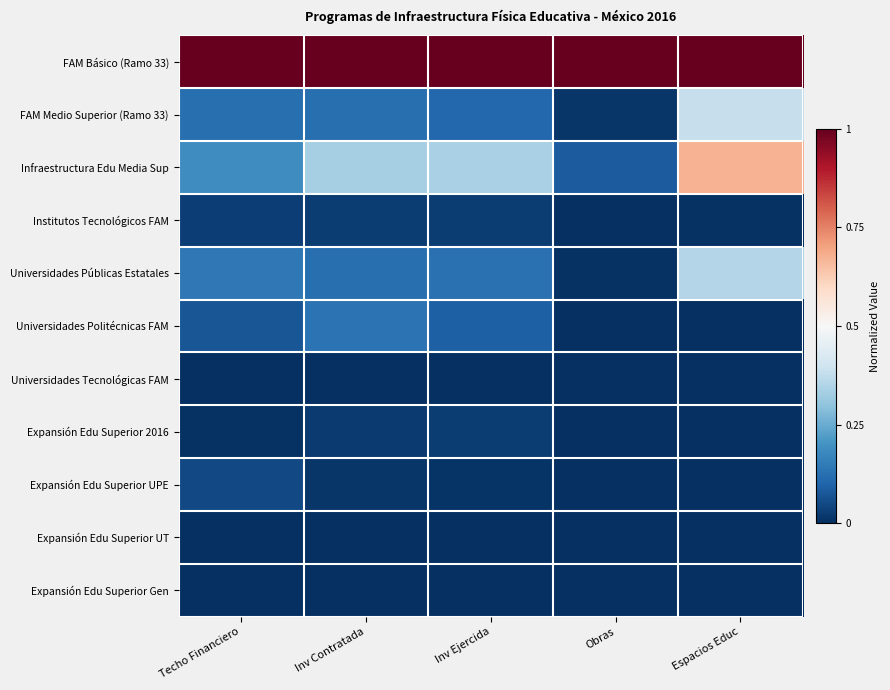

Reading left to right, list all the values displayed in this chart.

FAM Básico (Ramo 33): Techo Financiero=1.0	Inv Contratada=1.0	Inv Ejercida=1.0	Obras=1.0	Espacios Educ=1.0
FAM Medio Superior (Ramo 33): Techo Financiero=0.1	Inv Contratada=0.1	Inv Ejercida=0.1	Obras=0.0	Espacios Educ=0.4
Infraestructura Edu Media Sup: Techo Financiero=0.2	Inv Contratada=0.3	Inv Ejercida=0.3	Obras=0.1	Espacios Educ=0.7
Institutos Tecnológicos FAM: Techo Financiero=0.0	Inv Contratada=0.0	Inv Ejercida=0.0	Obras=0.0	Espacios Educ=0.0
Universidades Públicas Estatales: Techo Financiero=0.1	Inv Contratada=0.1	Inv Ejercida=0.1	Obras=0.0	Espacios Educ=0.4
Universidades Politécnicas FAM: Techo Financiero=0.1	Inv Contratada=0.1	Inv Ejercida=0.1	Obras=0.0	Espacios Educ=0.0
Universidades Tecnológicas FAM: Techo Financiero=0.0	Inv Contratada=0.0	Inv Ejercida=0.0	Obras=0.0	Espacios Educ=0.0
Expansión Edu Superior 2016: Techo Financiero=0.0	Inv Contratada=0.0	Inv Ejercida=0.0	Obras=0.0	Espacios Educ=0.0
Expansión Edu Superior UPE: Techo Financiero=0.0	Inv Contratada=0.0	Inv Ejercida=0.0	Obras=0.0	Espacios Educ=0.0
Expansión Edu Superior UT: Techo Financiero=0.0	Inv Contratada=0.0	Inv Ejercida=0.0	Obras=0.0	Espacios Educ=0.0
Expansión Edu Superior Gen: Techo Financiero=0.0	Inv Contratada=0.0	Inv Ejercida=0.0	Obras=0.0	Espacios Educ=0.0